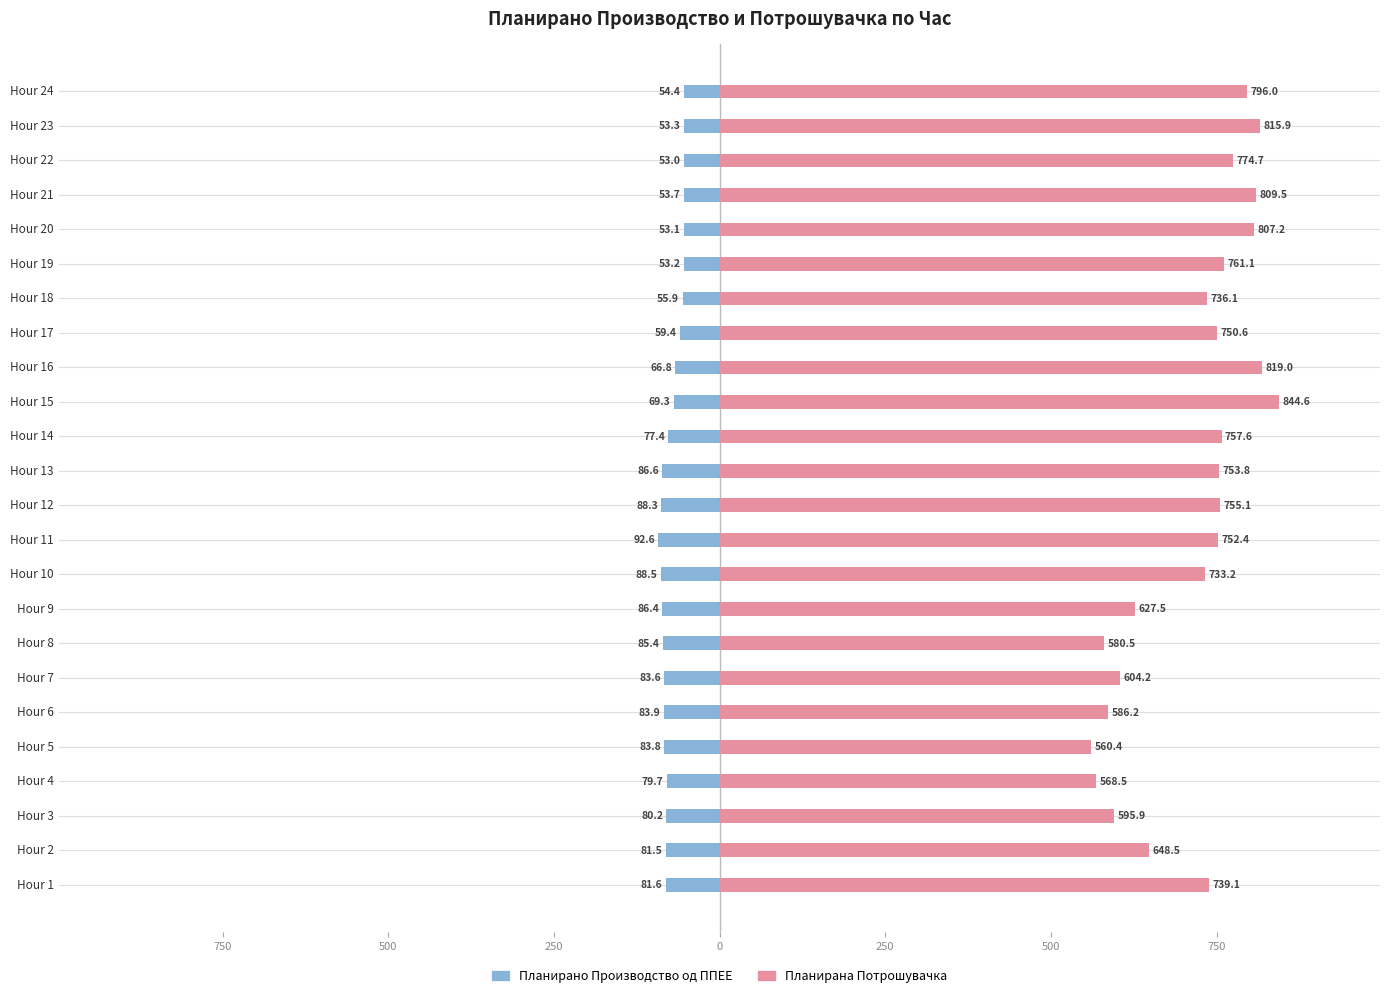

Is the value of Планирано Производство од ППЕЕ at Hour 14 greater than the value of Планирана Потрошувачка at Hour 8?

No